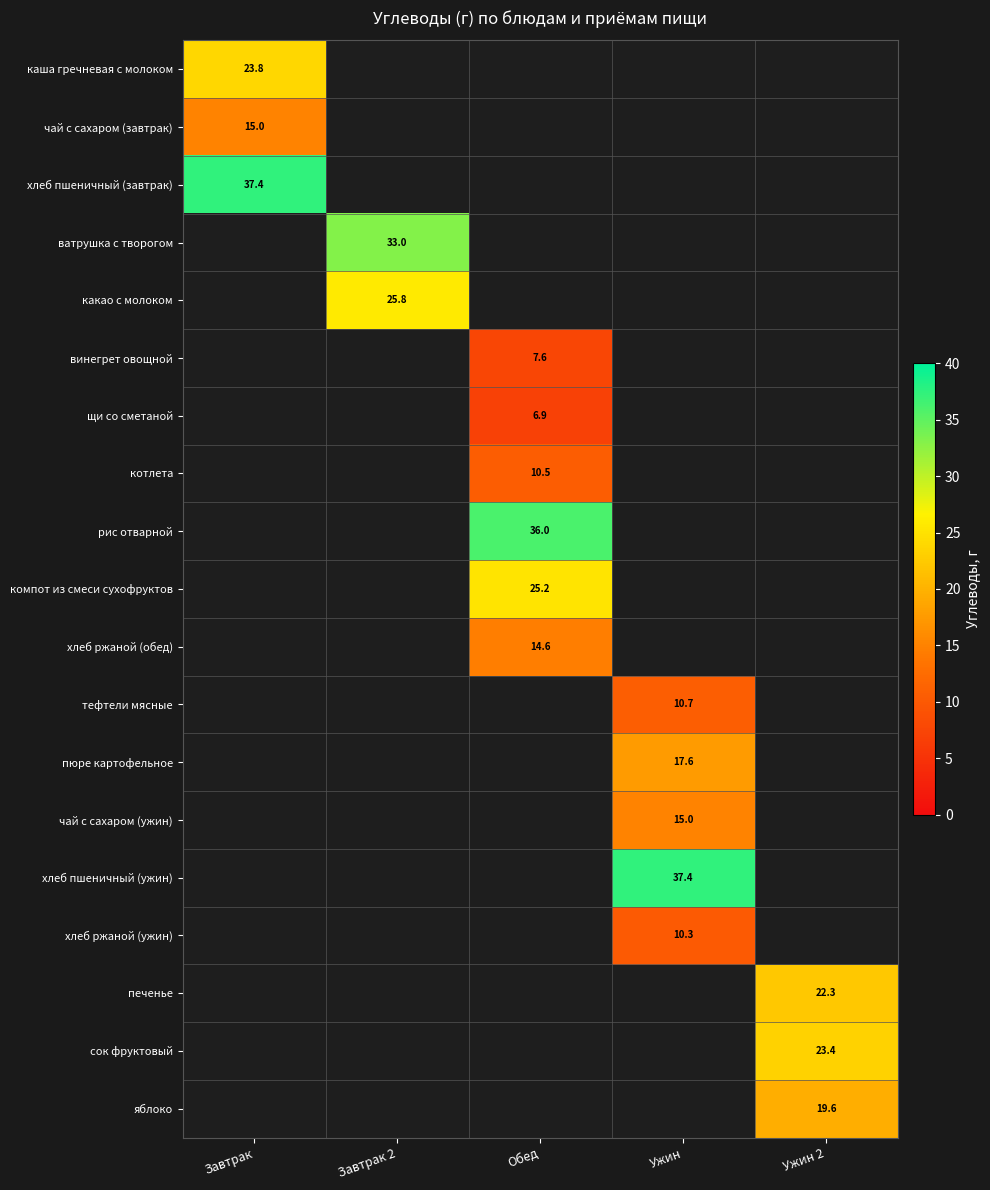

The хлеб пшеничный (ужин) series shows 37.4 at Ужин. True or false?

True